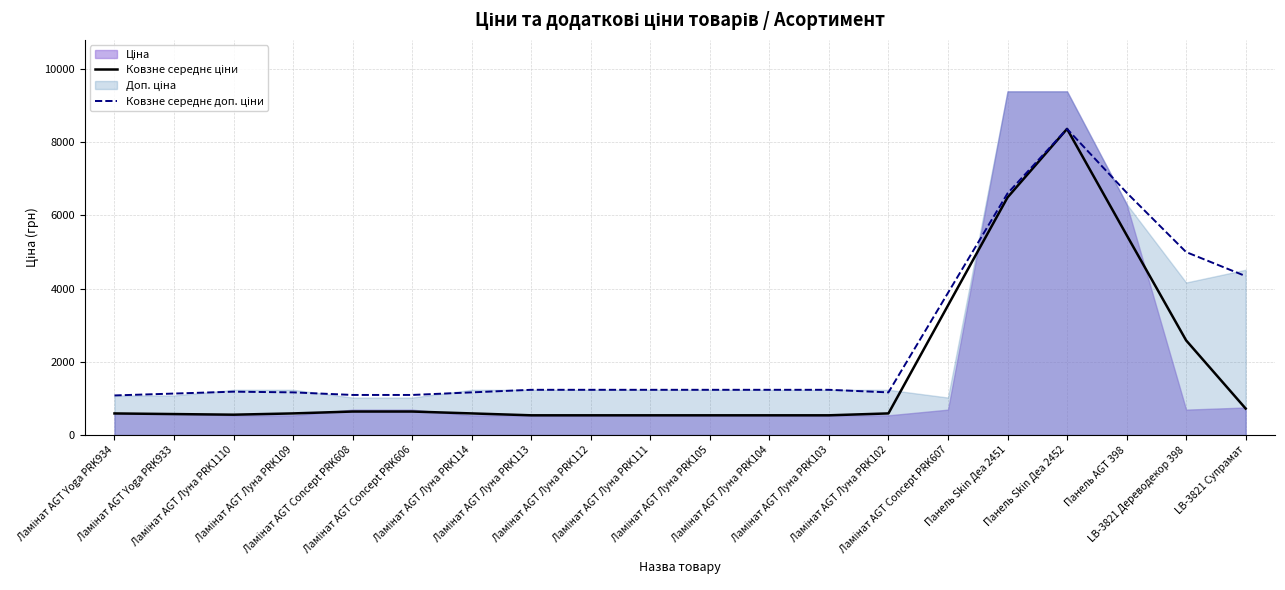

Which has a higher value, Ламінат AGT Луна PRK113 or Ламінат AGT Yoga PRK934?

Ламінат AGT Yoga PRK934